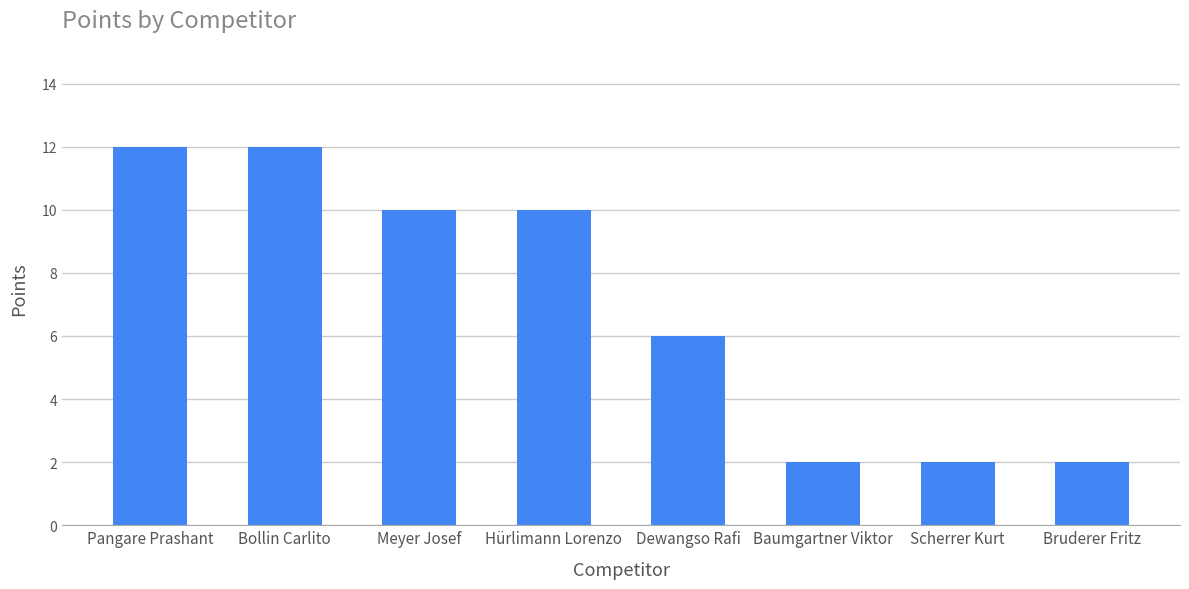

What is the change in value from Dewangso Rafi to Bruderer Fritz?

-4